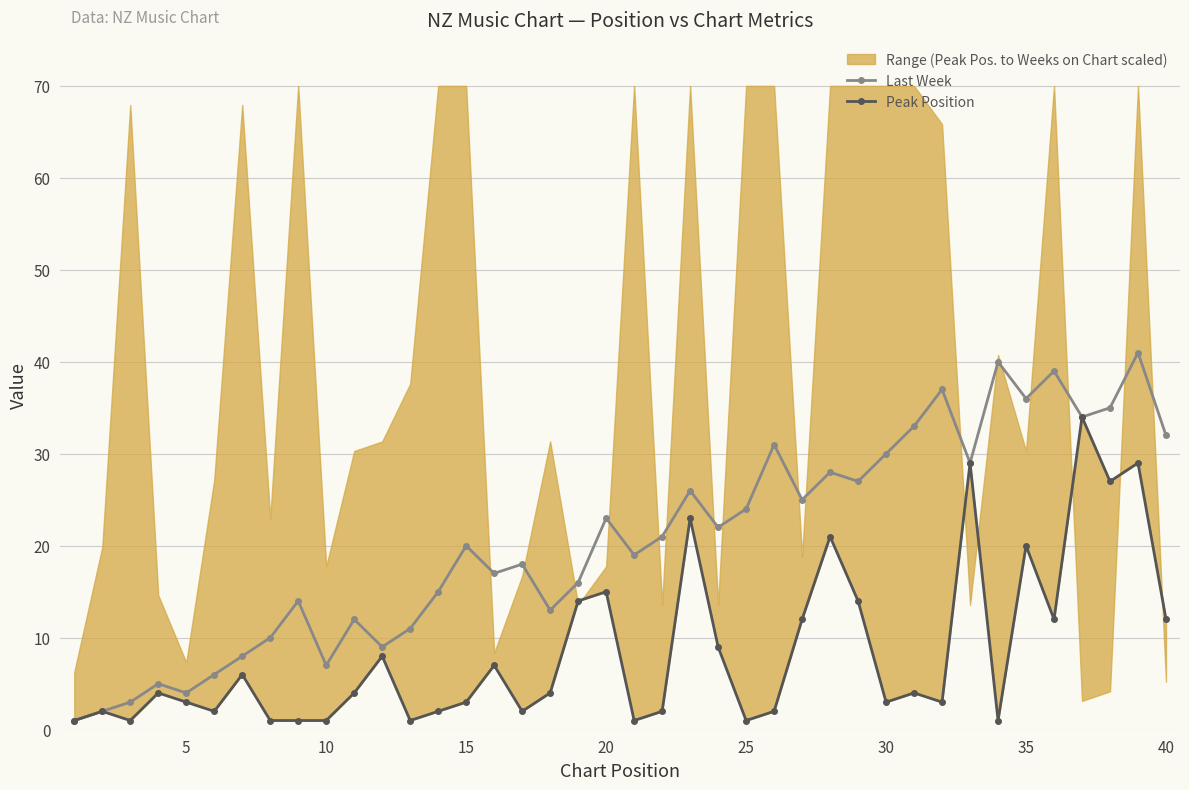

The value of Last Week at 15 is 10. True or false?

False